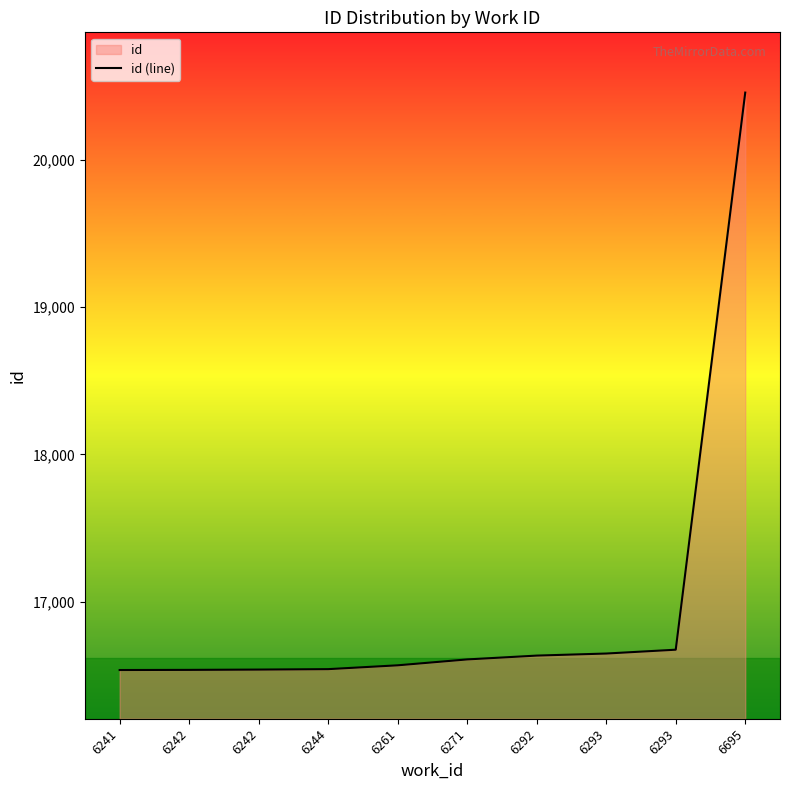

How many data points does each series have?

10